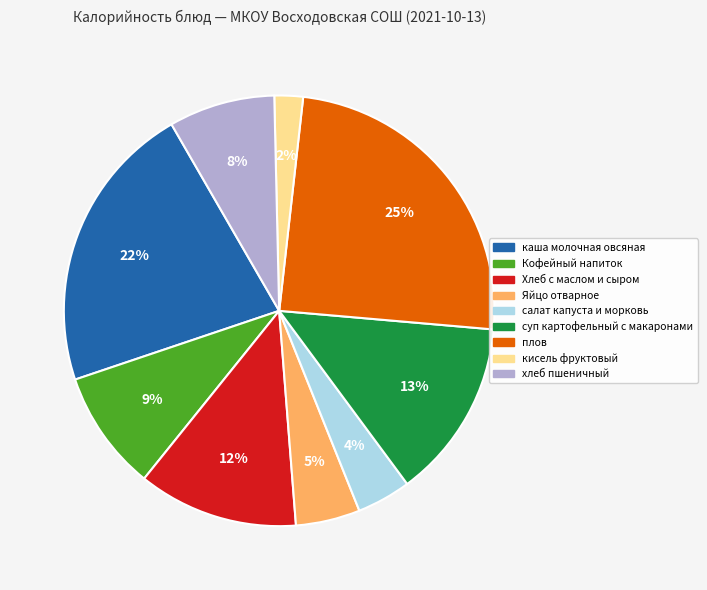

True or false: суп картофельный с макаронами accounts for 13% of the total.

True